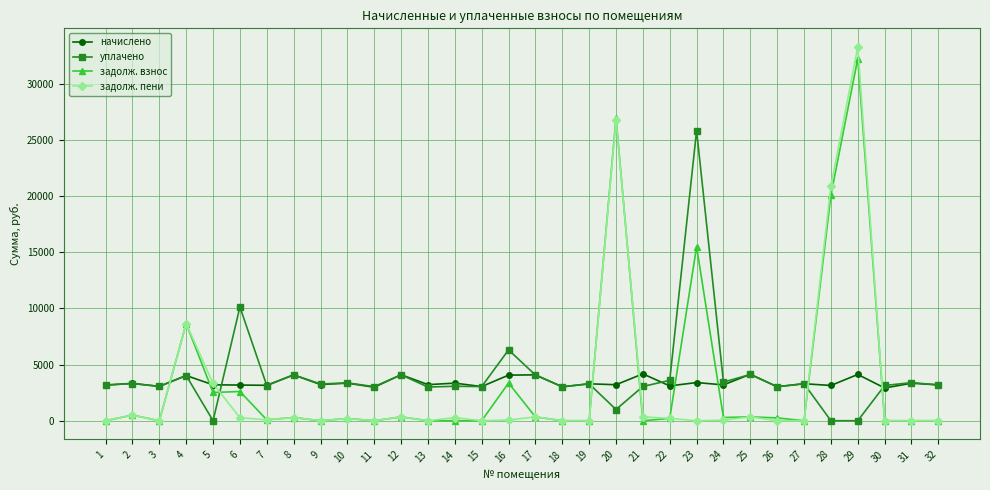

What are all the series names shown in the legend?

начислено, уплачено, задолж. взнос, задолж. пени